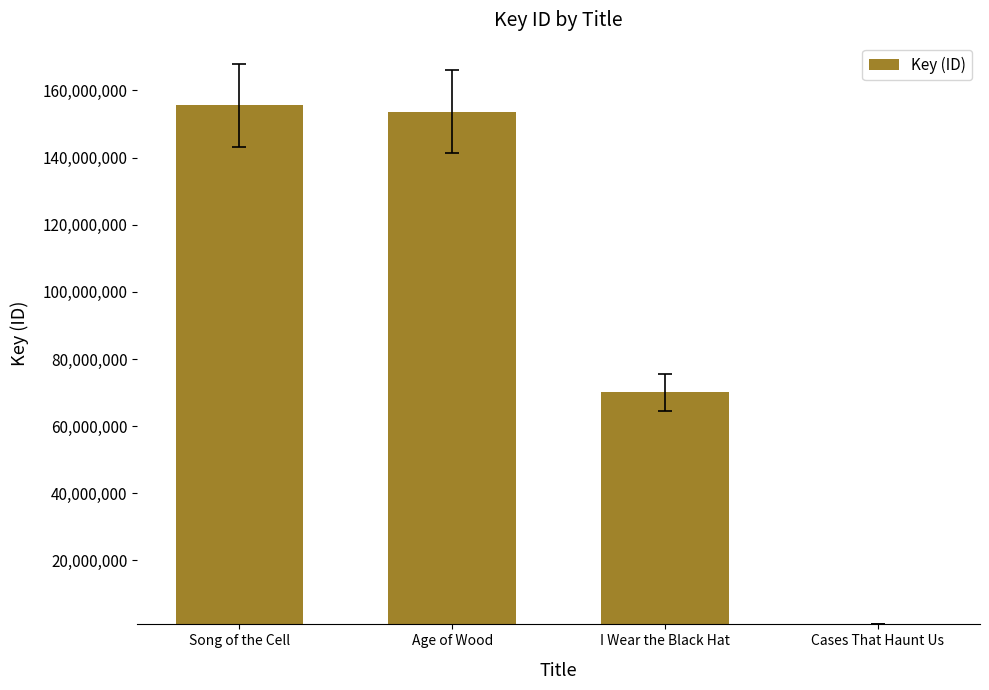

List the labels in order of value, largest first.

Song of the Cell, Age of Wood, I Wear the Black Hat, Cases That Haunt Us